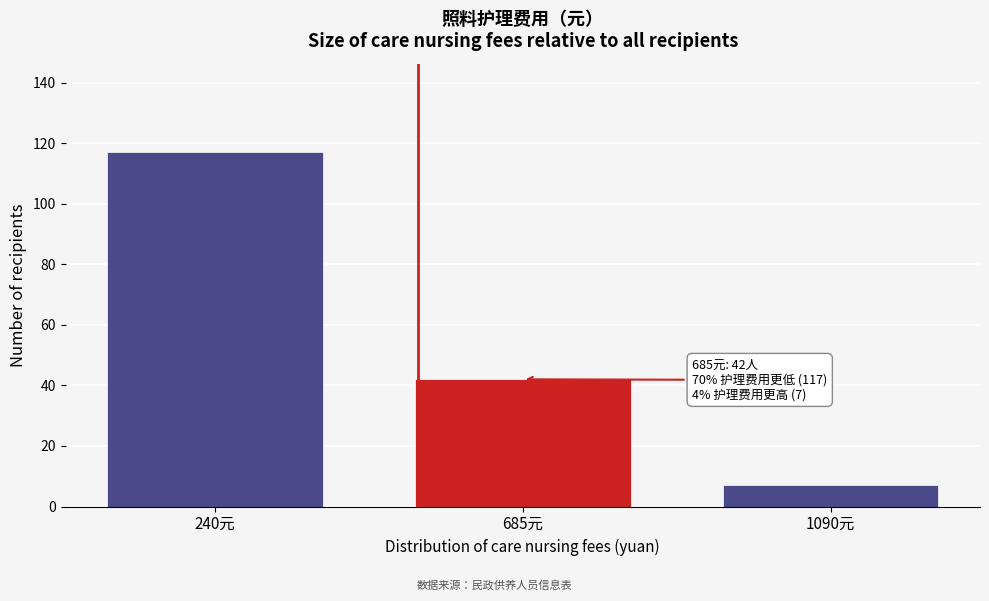

Reading right to left, transcribe all the data shown in this chart.

1090元=7	685元=42	240元=117